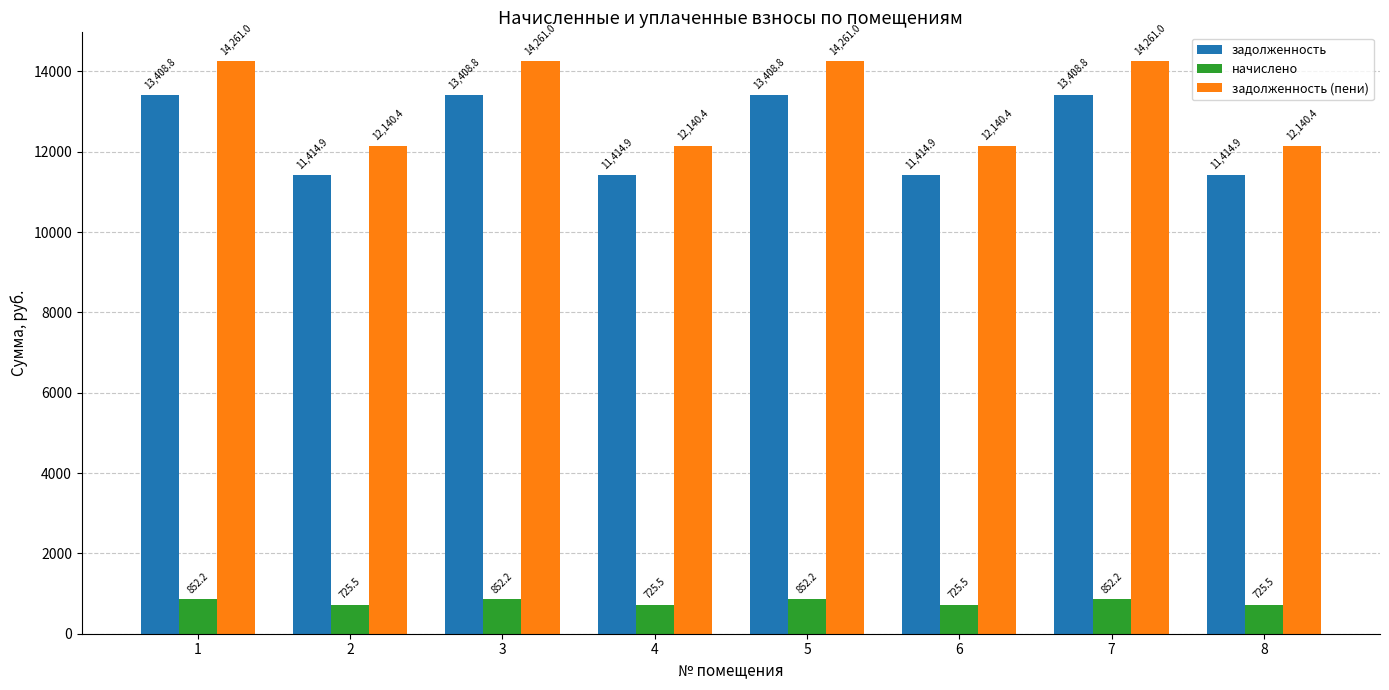

How many distinct data groups are displayed?

3